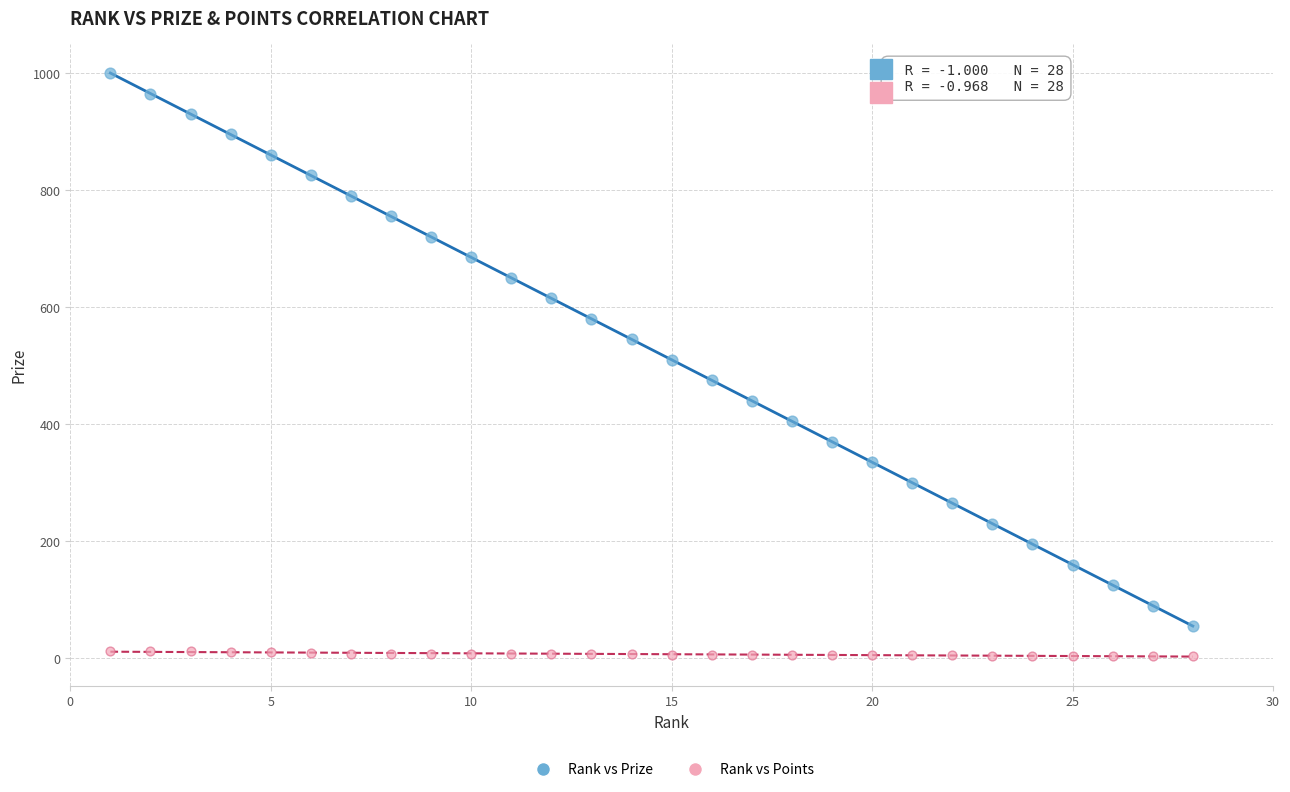

Which series contains the highest Y value?

Rank vs Prize